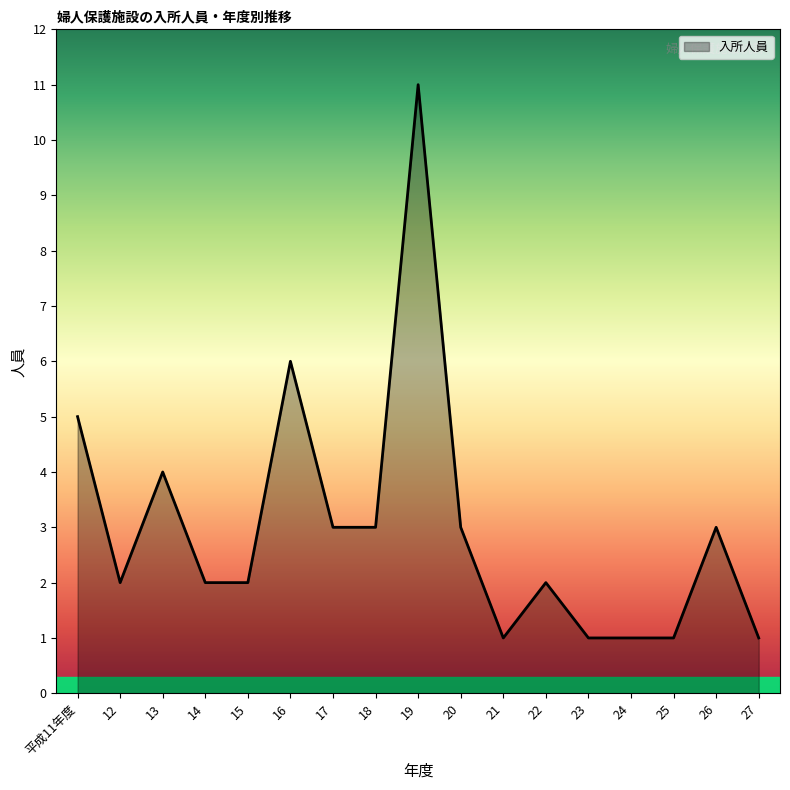

What is the greatest value displayed?

11